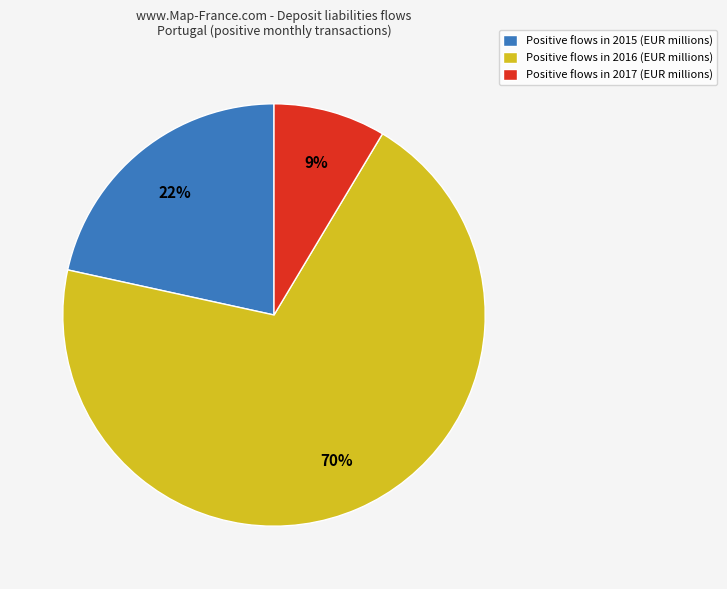

True or false: Positive flows in 2016 (EUR millions) accounts for 64% of the total.

False